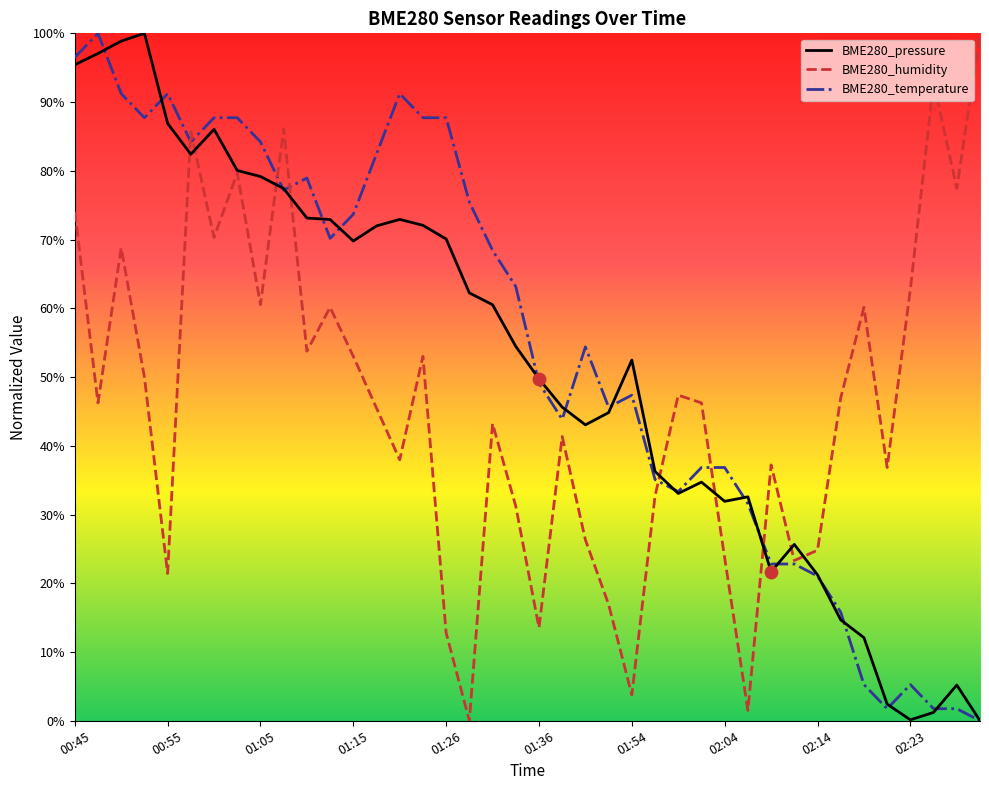

Which series reaches the minimum Y coordinate?

BME280_temperature